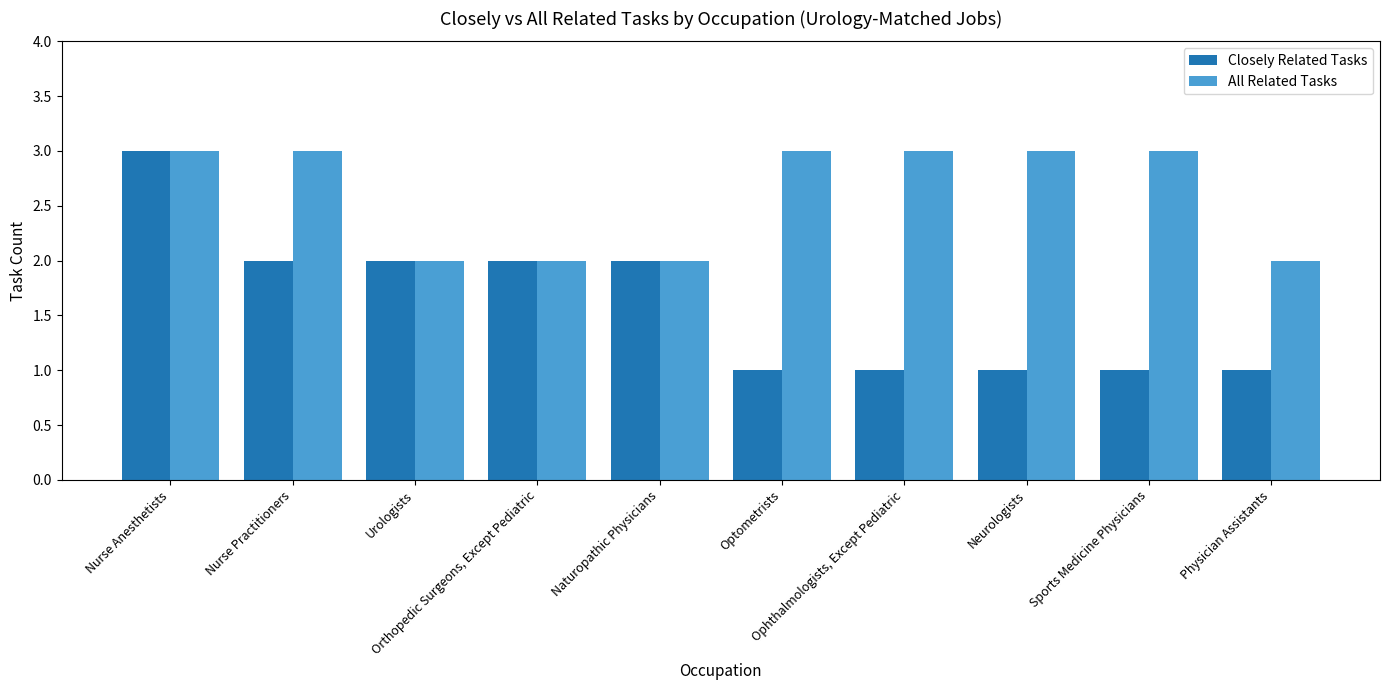

How many distinct data groups are displayed?

2